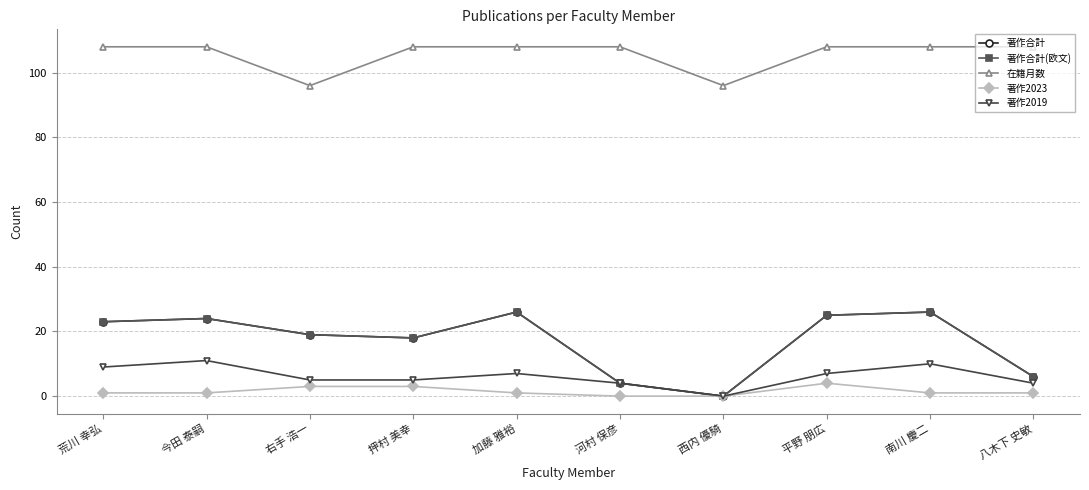

Where is 著作合計(欧文) nearest to the value 13?

押村 美幸